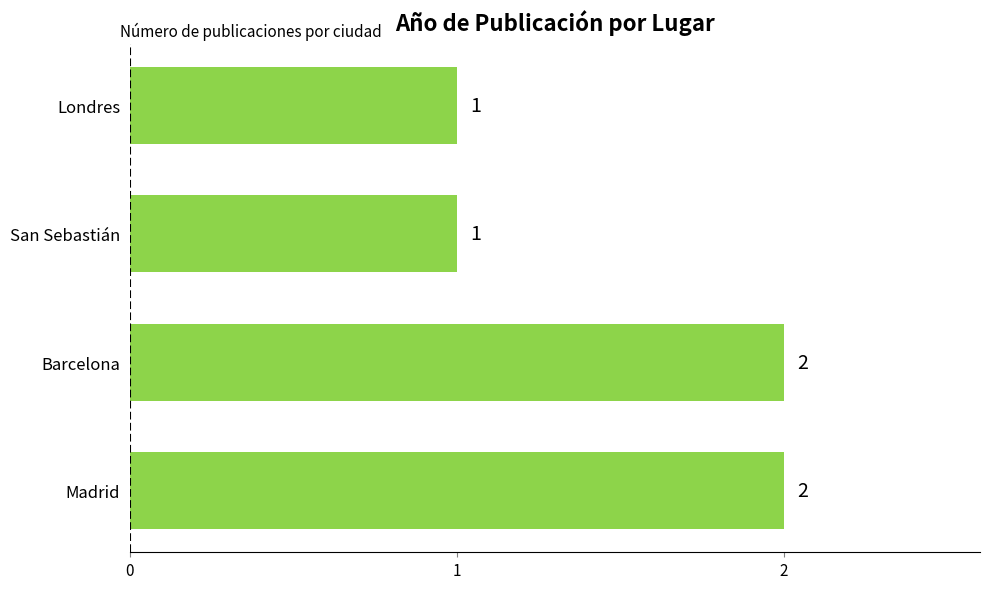

True or false: the data shows 1 at Londres.

True